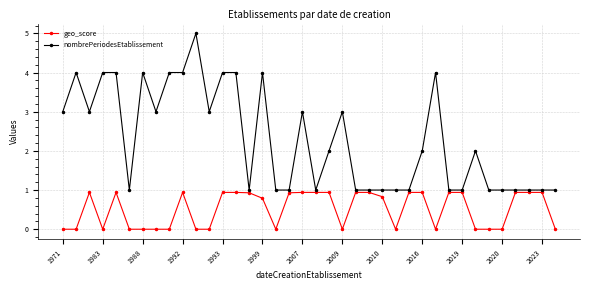

Which series has the largest range (max minus min)?

nombrePeriodesEtablissement